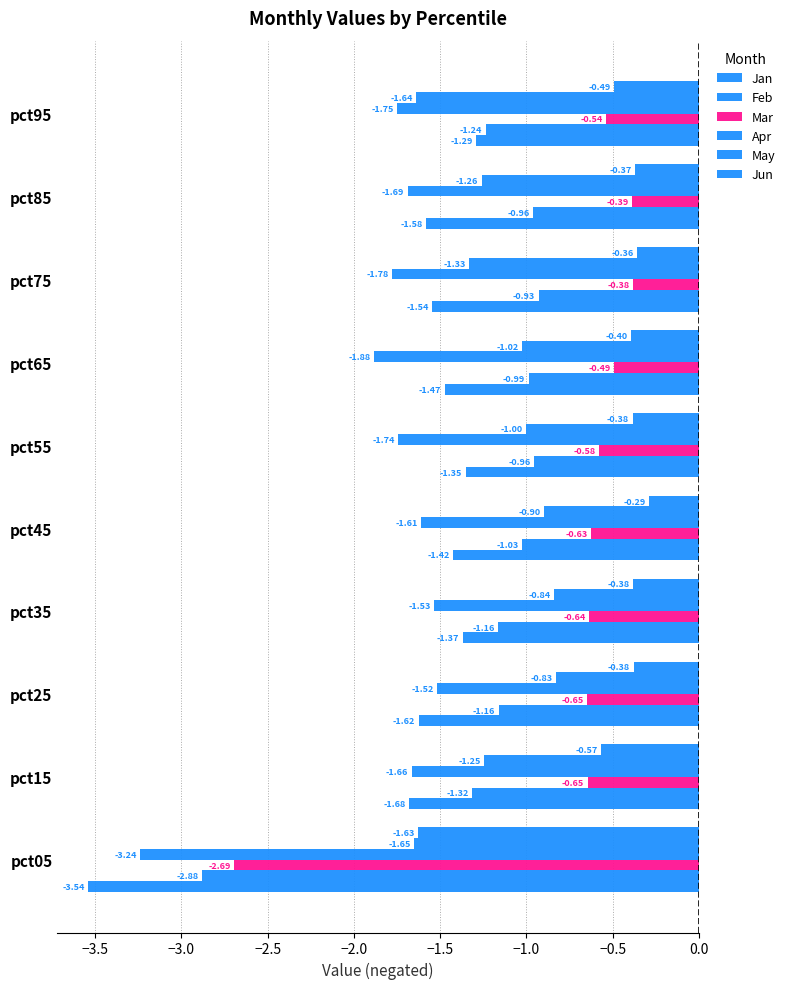

Rank the series by their maximum value, from lowest to highest.

Apr, Jan, Feb, May, Mar, Jun